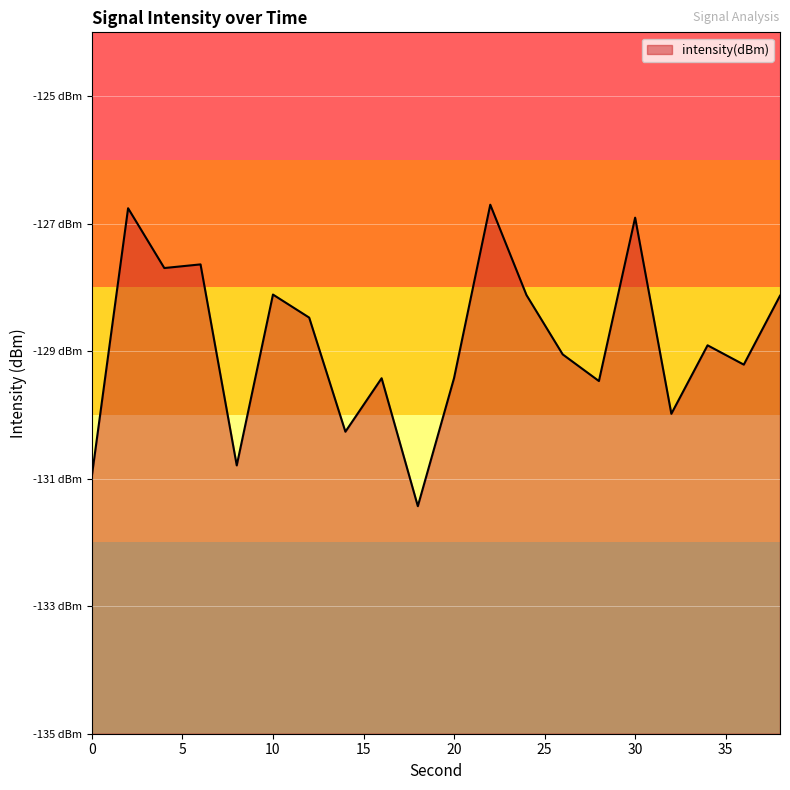

Rank the categories by value from highest to lowest.

22, 2, 30, 6, 4, 10, 24, 38, 12, 34, 26, 36, 20, 16, 28, 32, 14, 8, 0, 18